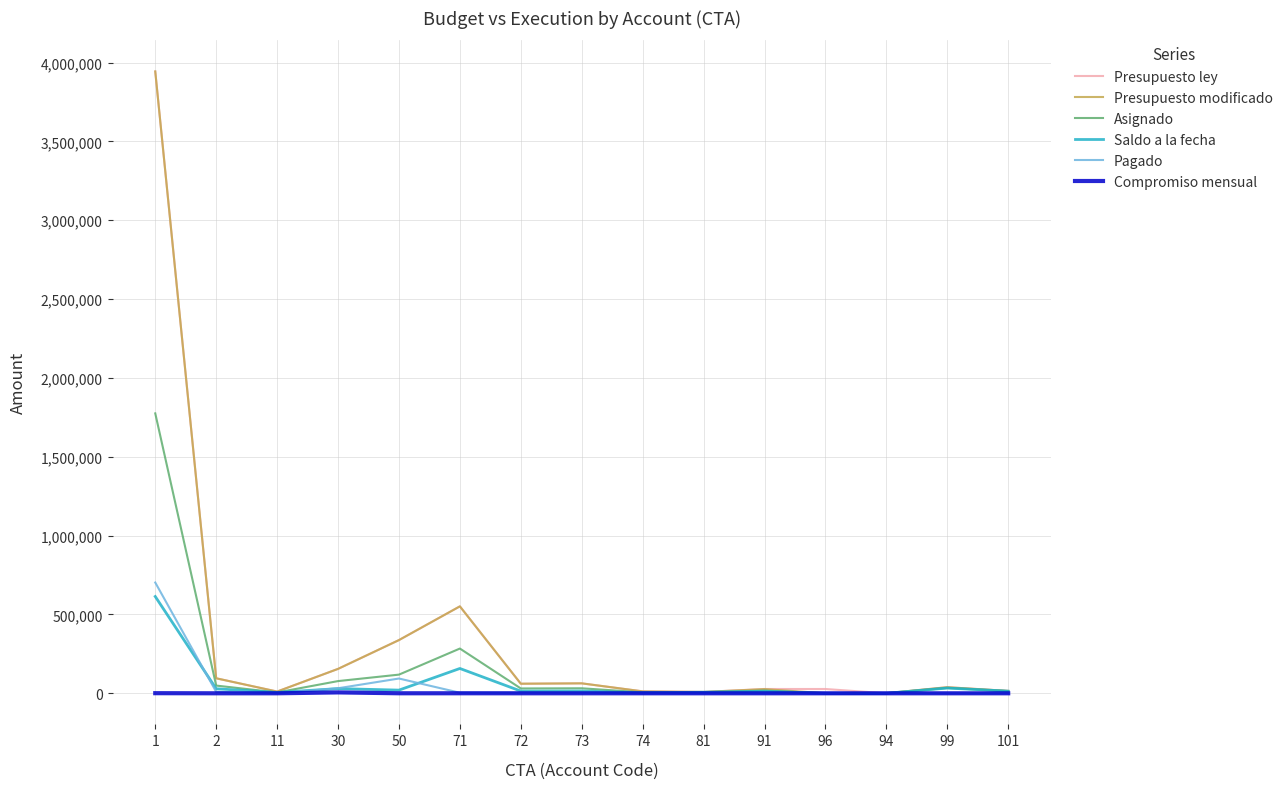

Does the chart have visible grid lines?

Yes